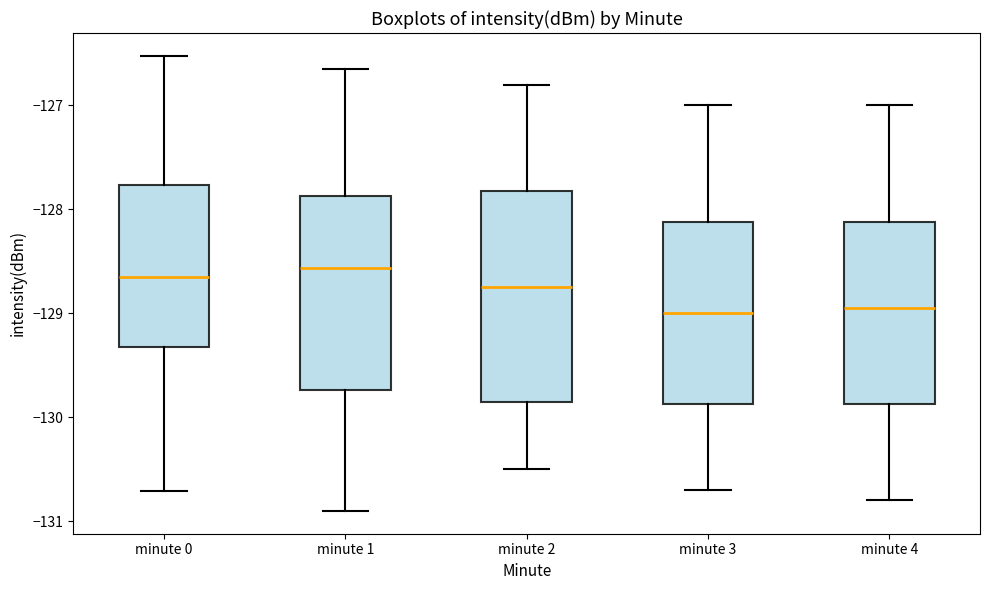

Where does the lower whisker of the box for minute 4 end on the y-axis? The values are not printed on the chart, so give them approximately, as read against the axis.

-130.8